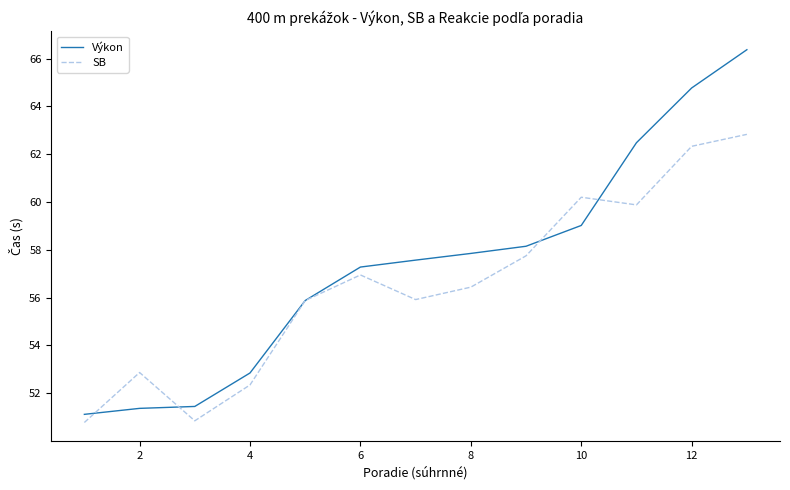

List the series in order of their peak value, highest first.

Výkon, SB